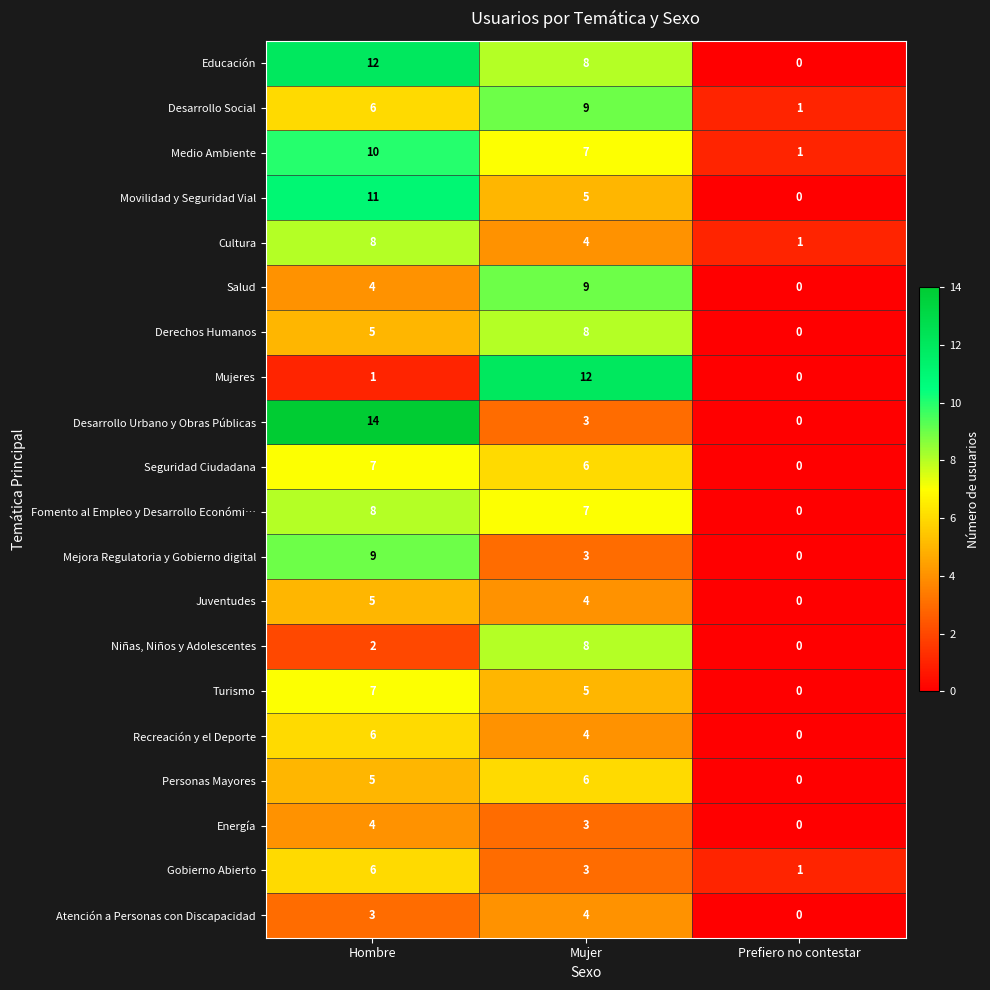

What is the difference between the highest and lowest values at Hombre?

13